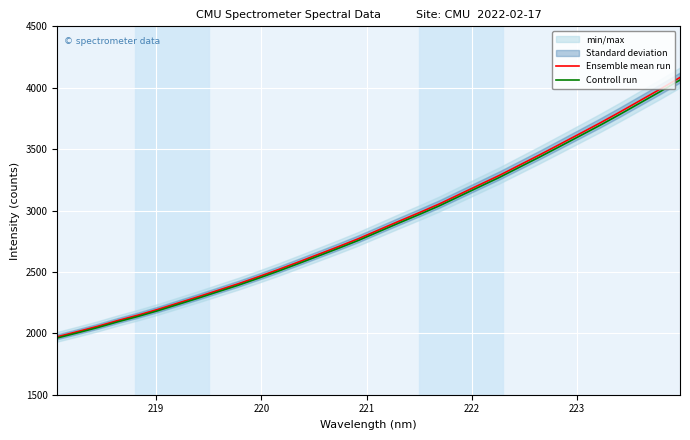

Is it true that Controll run equals 3729.6 at 13?

False